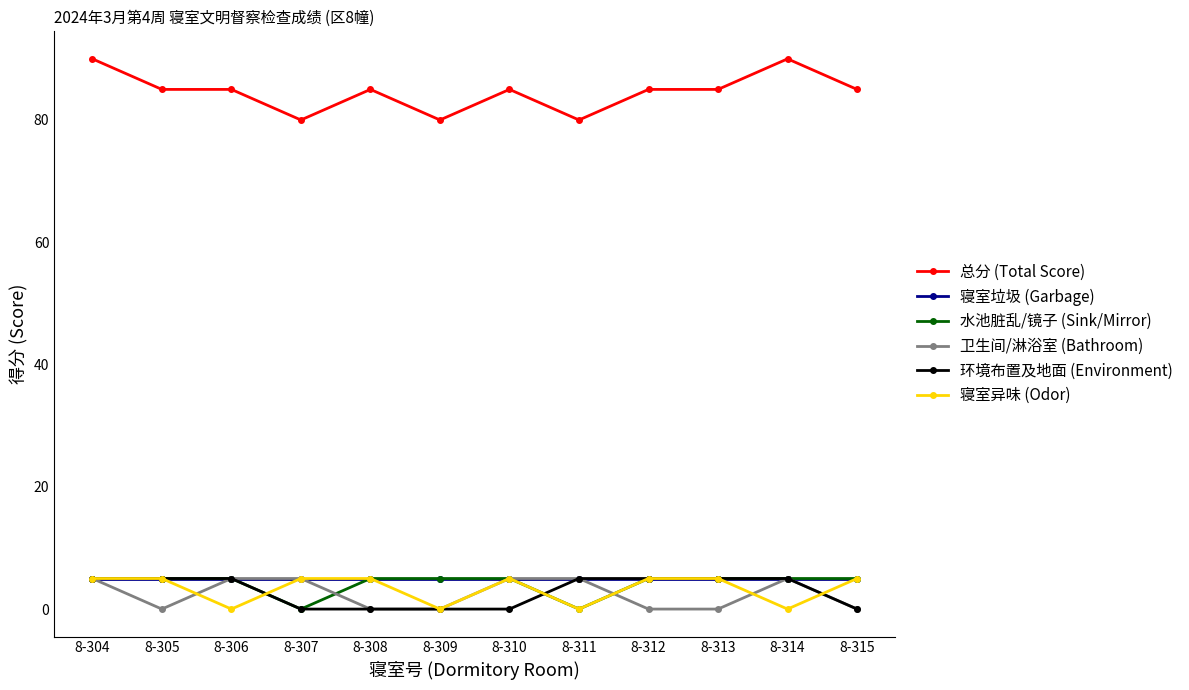

The value of 卫生间/淋浴室 (Bathroom) at 8-307 is 8. True or false?

False